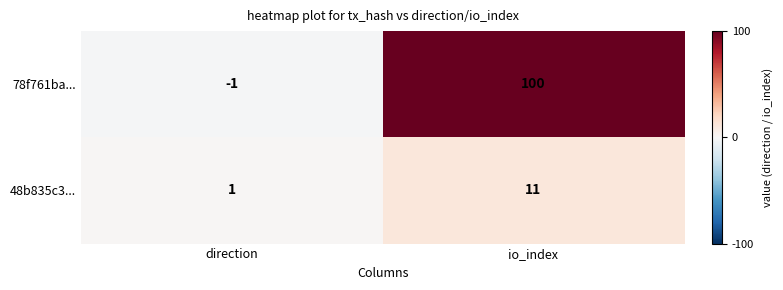

Is it true that 78f761ba... equals 28 at io_index?

False